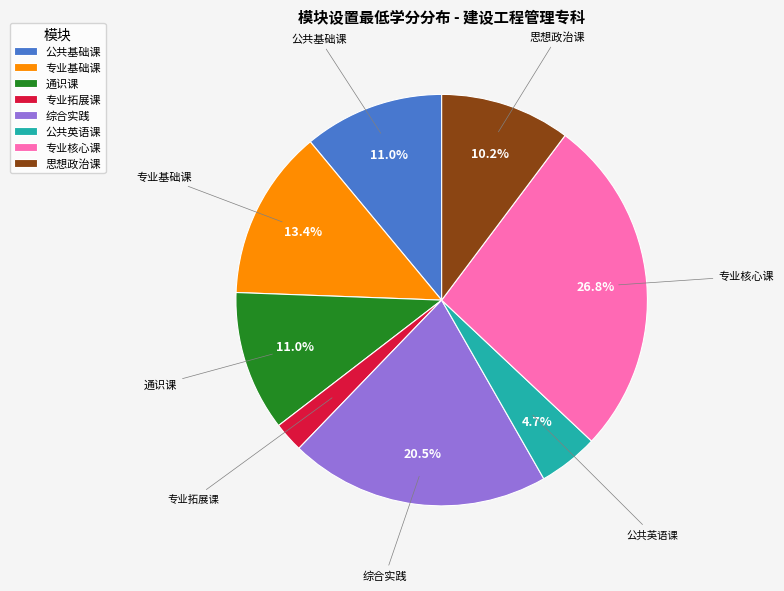

What is the smallest slice in the pie chart?

专业拓展课